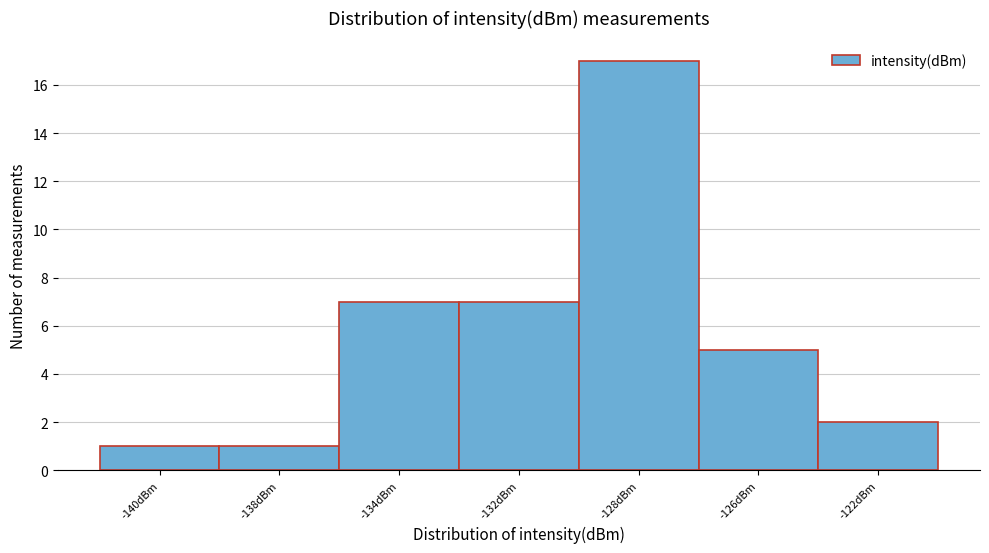

Reading left to right, extract all data points from this chart.

1	1	7	7	17	5	2